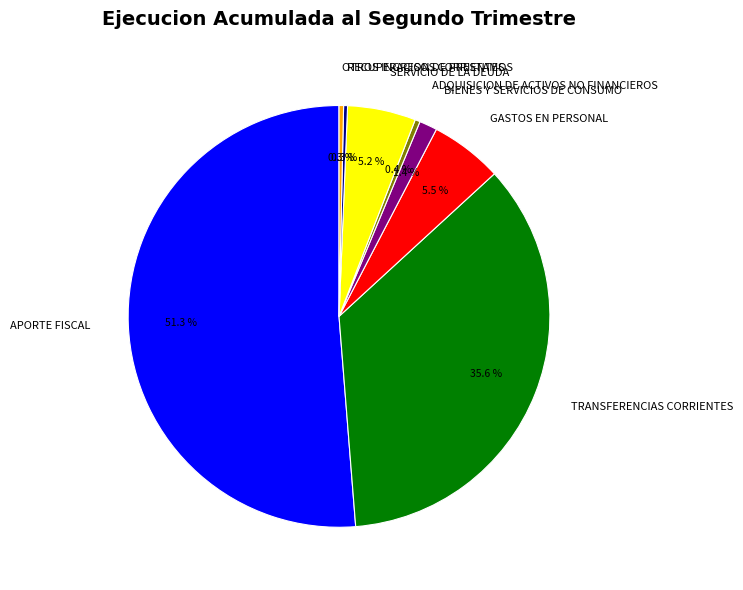

Approximately how many times larger is the value at SERVICIO DE LA DEUDA compared to GASTOS EN PERSONAL?

0.9